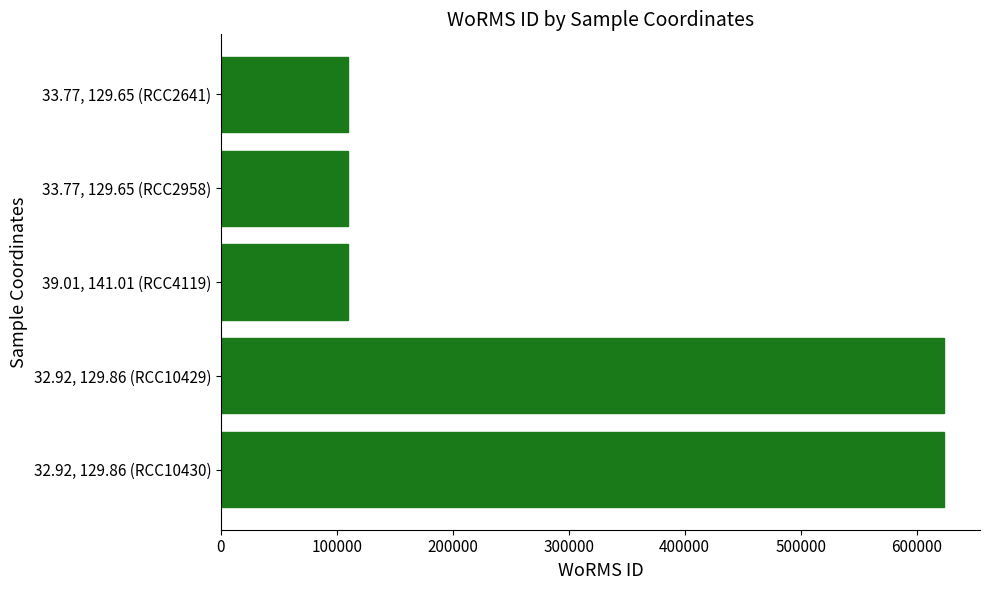

Reading bottom to top, list all the values displayed in this chart.

623453	623453	109545	109545	109545